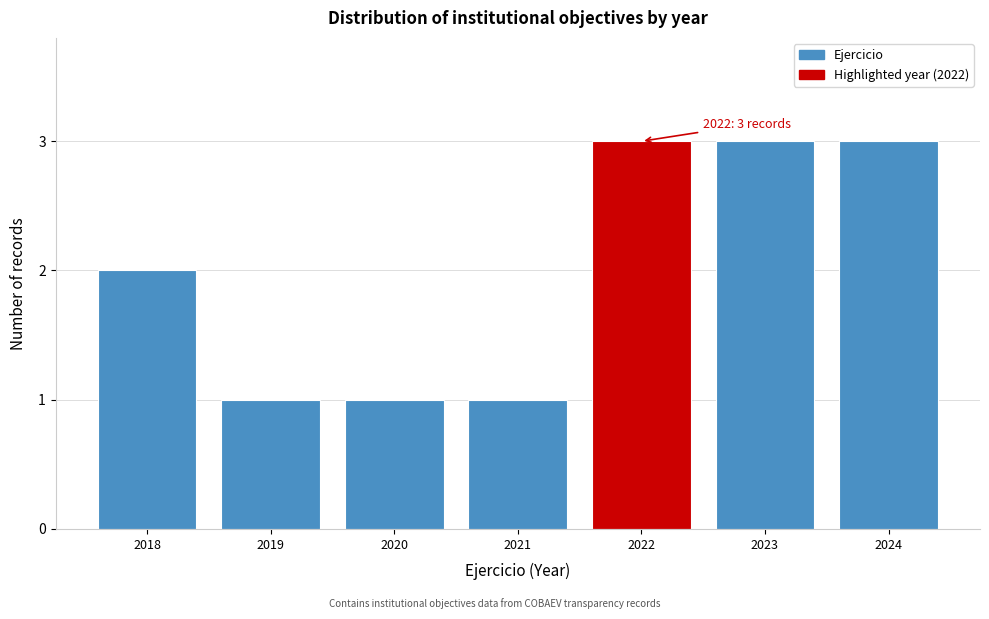

Reading left to right, transcribe all the data shown in this chart.

2	1	1	1	3	3	3